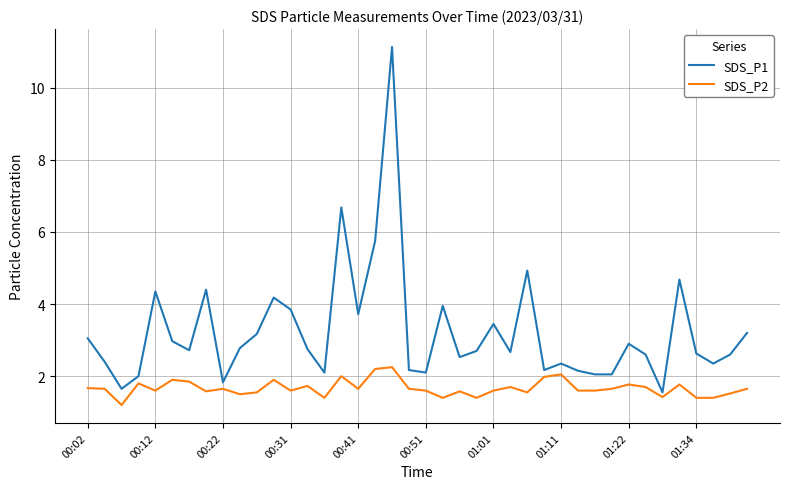

List the series in order of their peak value, highest first.

SDS_P1, SDS_P2